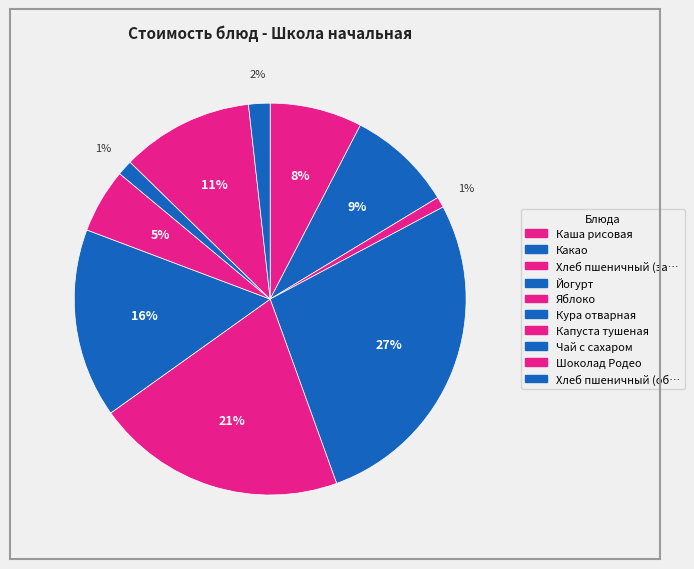

Count the number of slices in the pie.

10